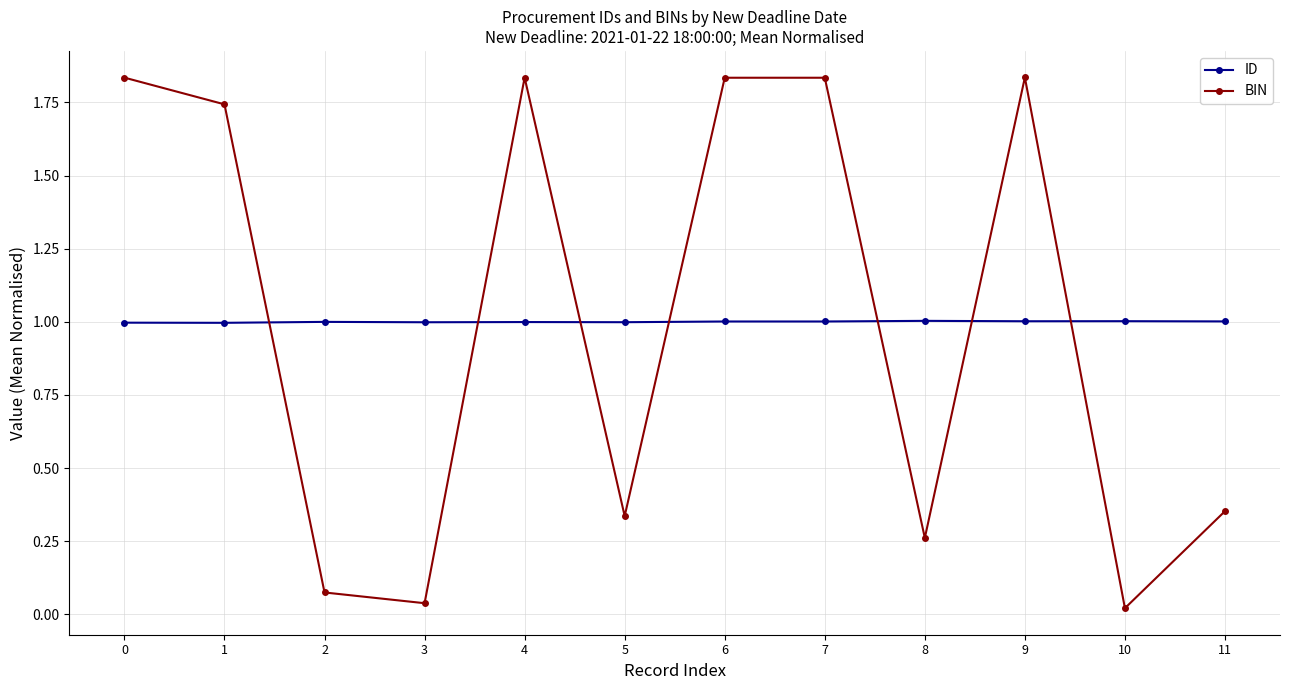

Where is BIN nearest to the value 0?

10